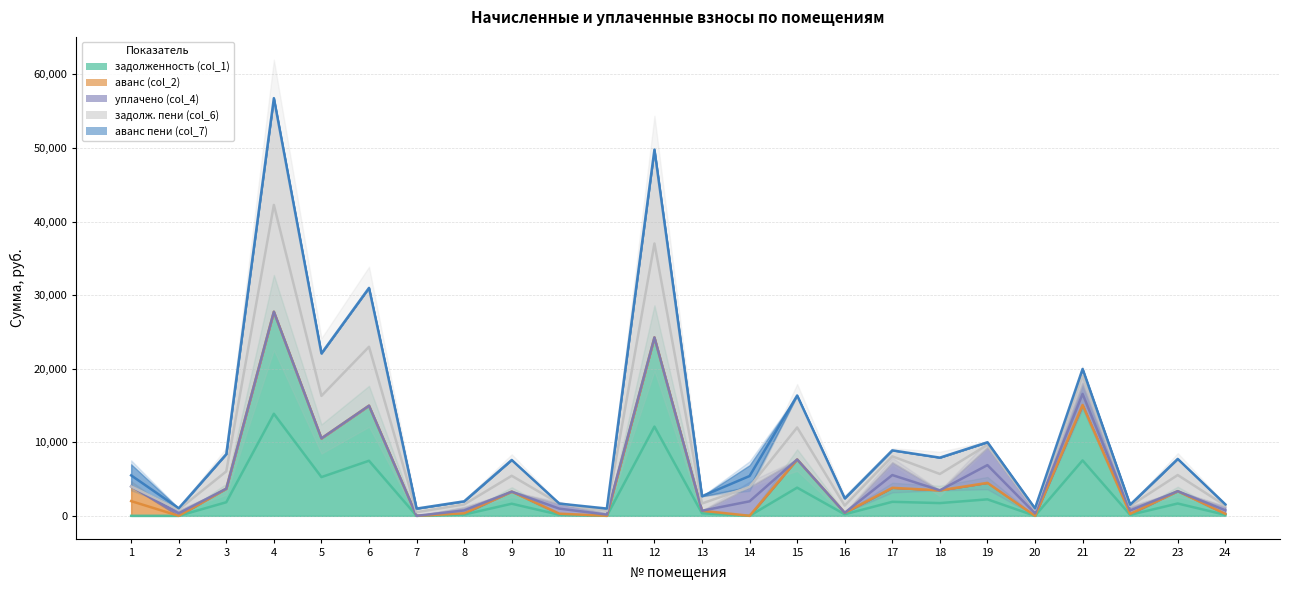

How many data points does each series have?

24